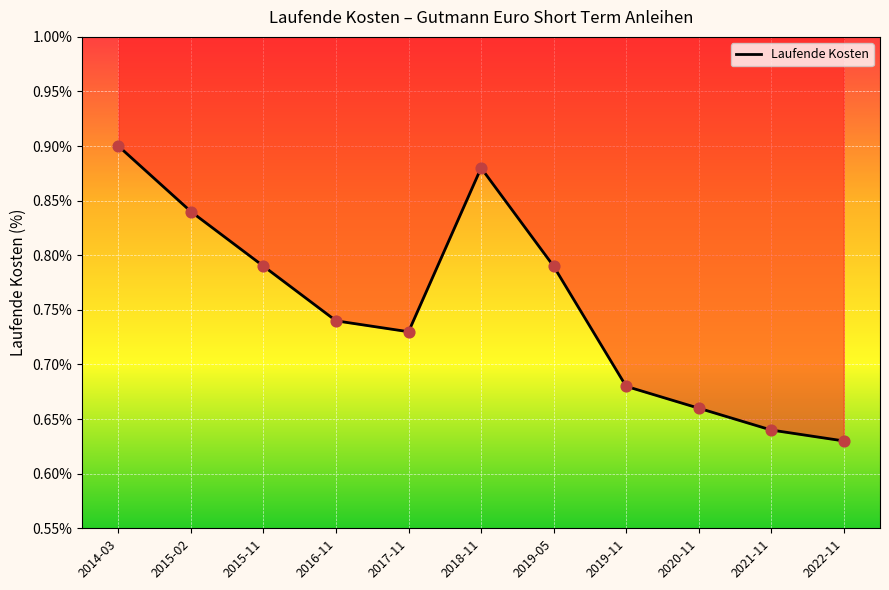

Which has a higher value, 2016-11 or 2021-11?

2016-11